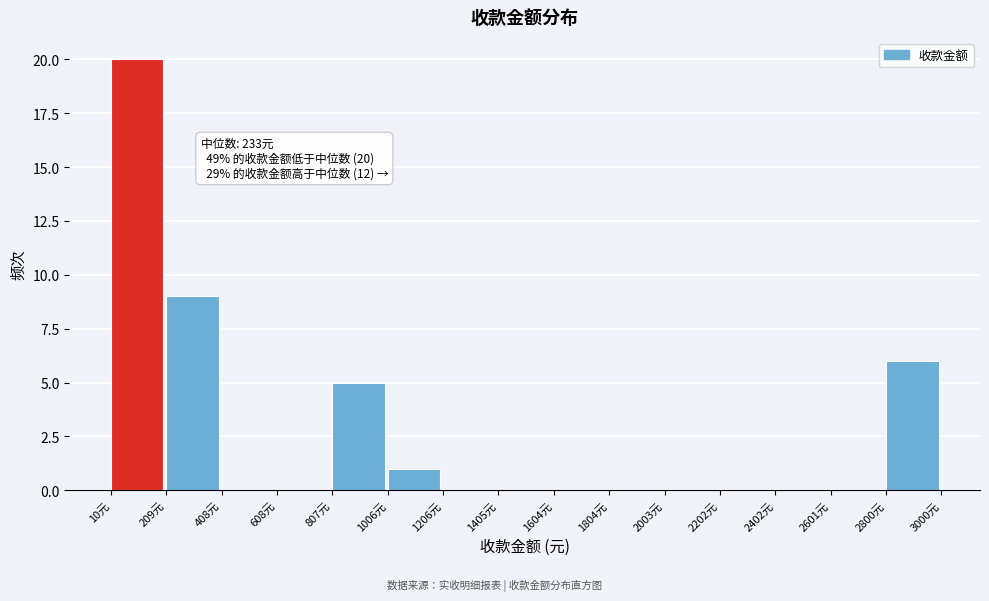

Which range on the x-axis has the tallest bar?

20 to 200